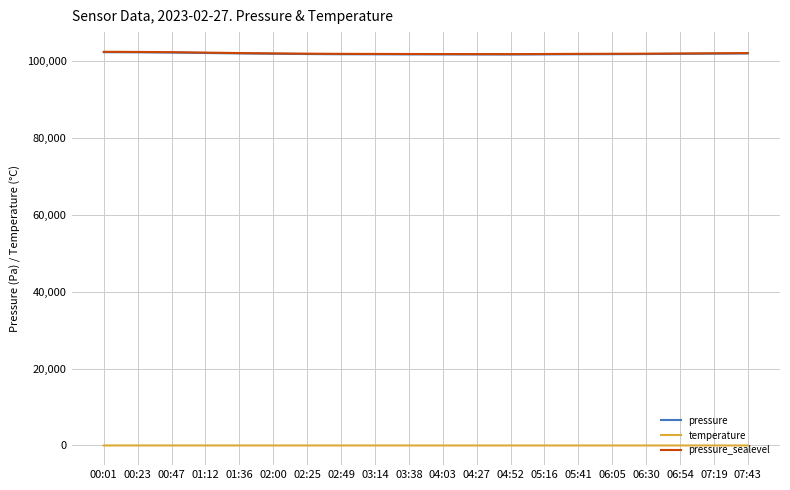

What are all the series names shown in the legend?

pressure, temperature, pressure_sealevel